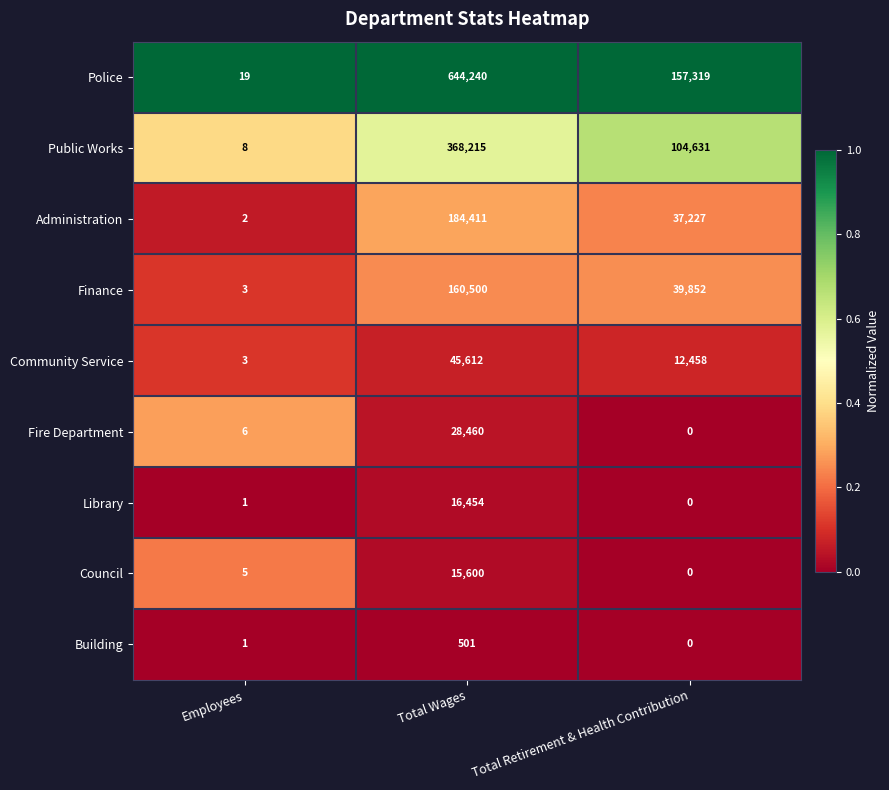

Where is Finance nearest to the value 80251?

Total Retirement & Health Contribution